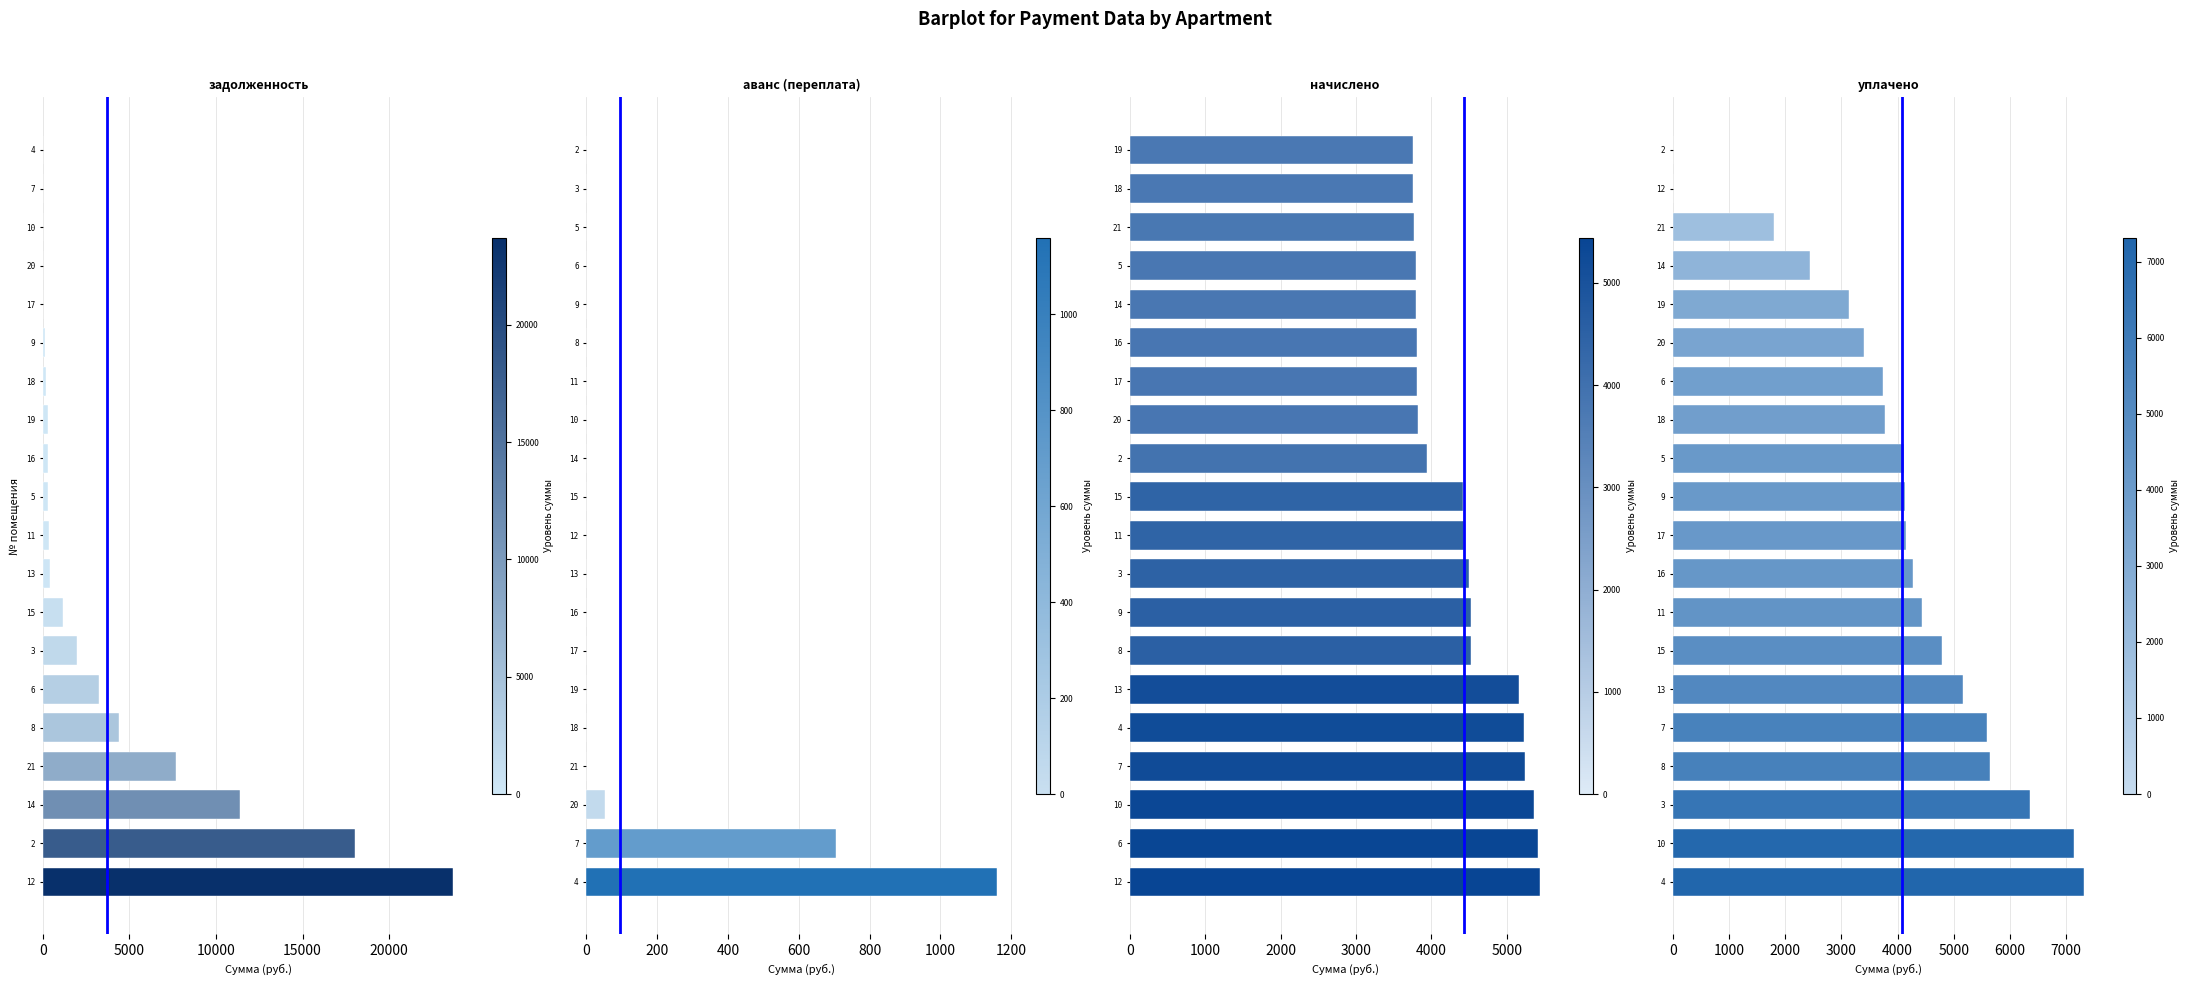

How many positive values does the уплачено series have?

18